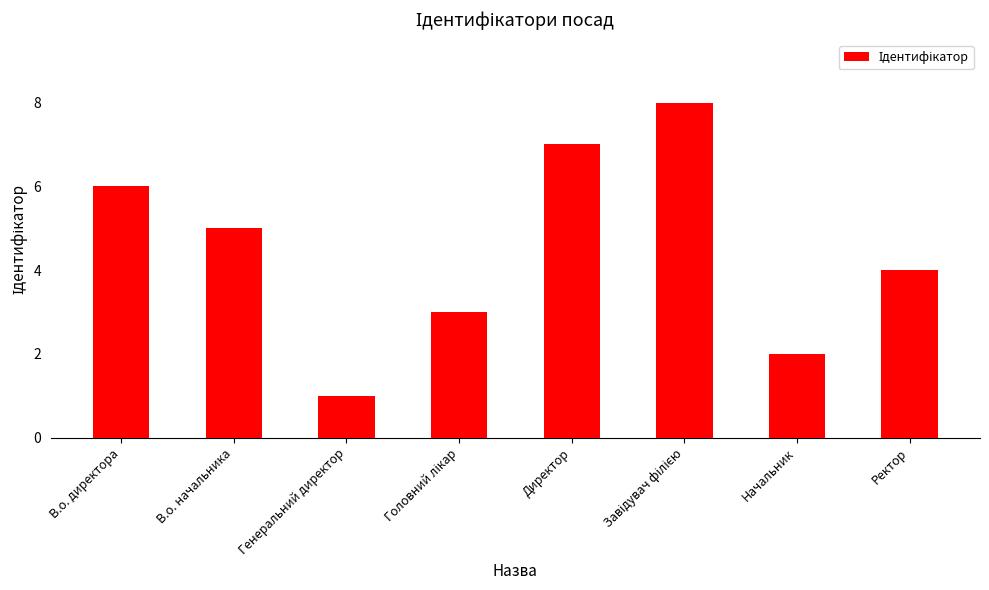

What is the label of the 7th bar from the right?

В.о. начальника